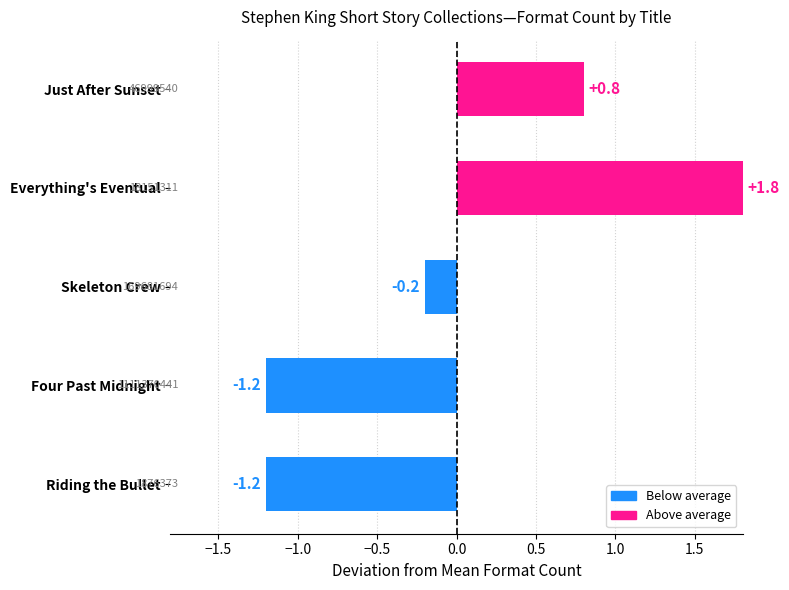

How many bars are there in total?

5